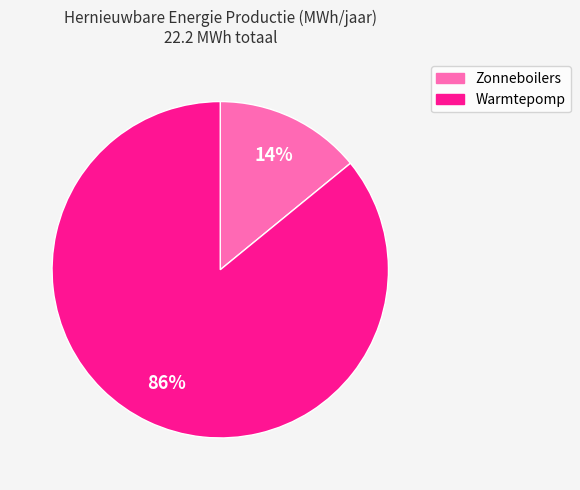

Rank the categories by value from highest to lowest.

Warmtepomp, Zonneboilers